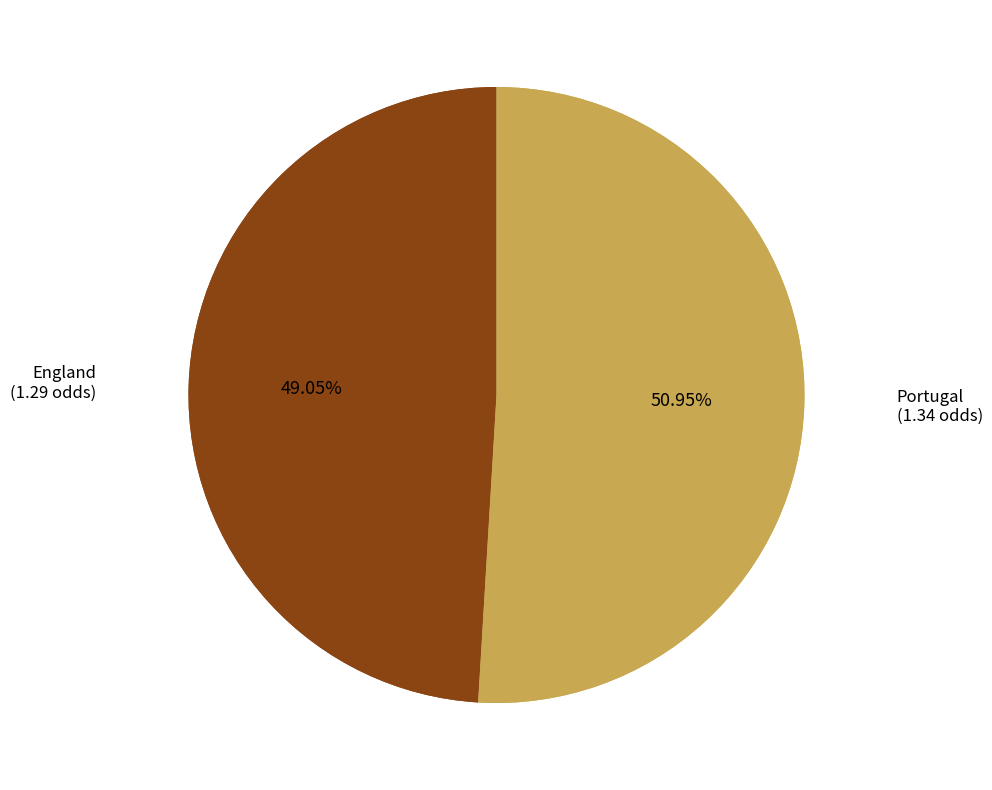

Count the number of slices in the pie.

2